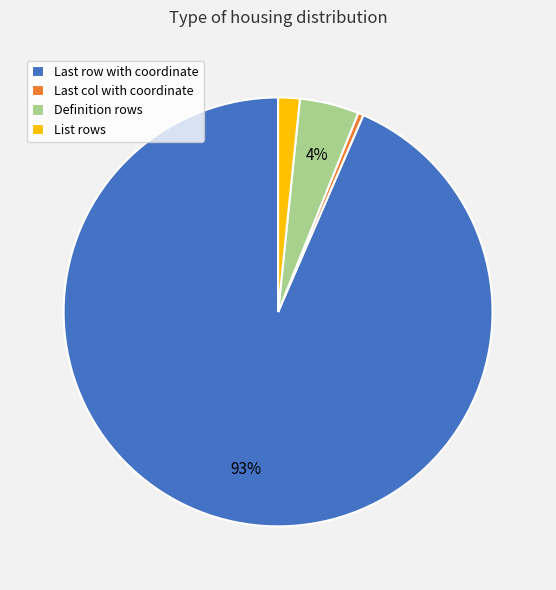

Which category has the biggest portion of the pie?

Last row with coordinate